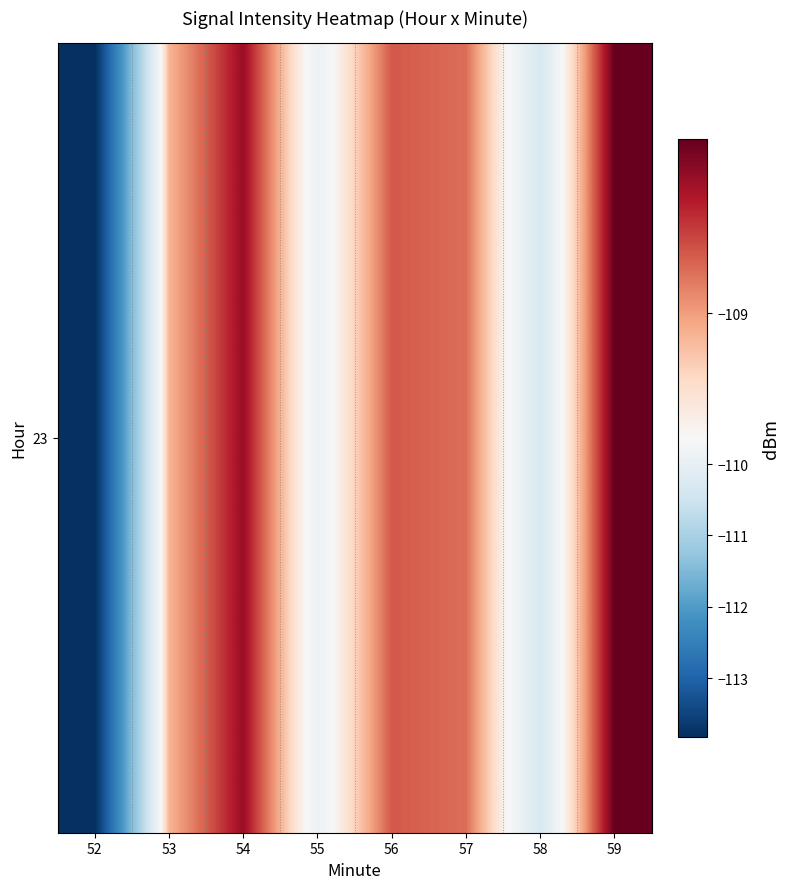

Is it true that the value at 54 is -72.0?

False